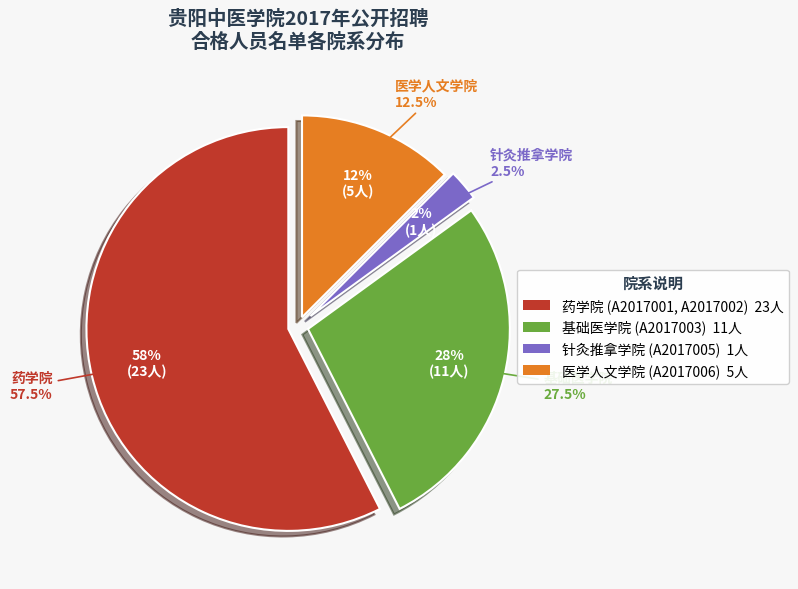

Is it true that 基础医学院 is 22% of the pie?

False